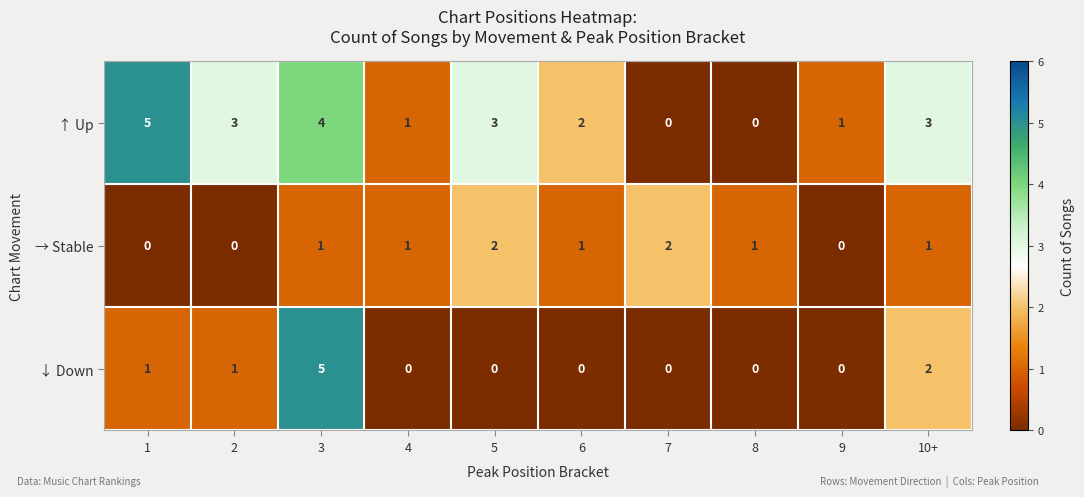

Reading left to right, transcribe all the data shown in this chart.

↑ Up: 1=5	2=3	3=4	4=1	5=3	6=2	7=0	8=0	9=1	10+=3
→ Stable: 1=0	2=0	3=1	4=1	5=2	6=1	7=2	8=1	9=0	10+=1
↓ Down: 1=1	2=1	3=5	4=0	5=0	6=0	7=0	8=0	9=0	10+=2